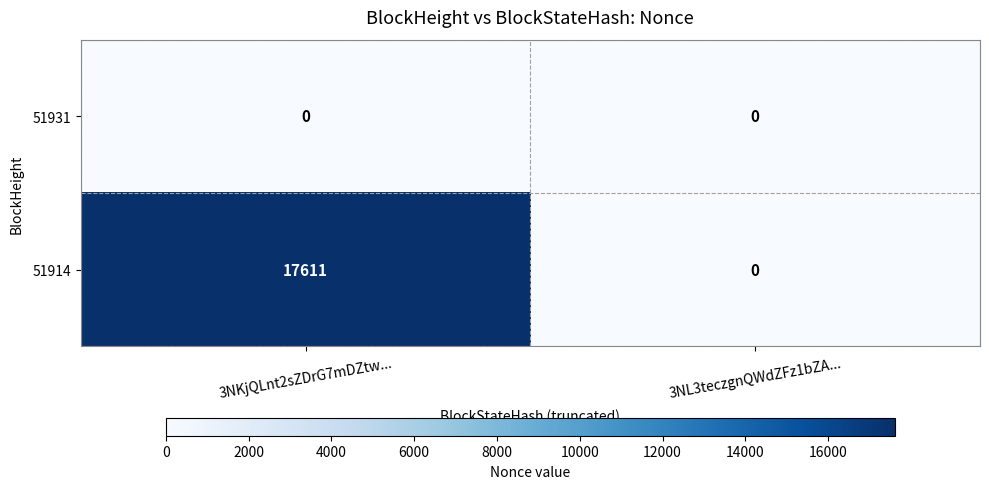

At which category does the chart reach its peak across all series?

3NKjQLnt2sZDrG7mDZtw...